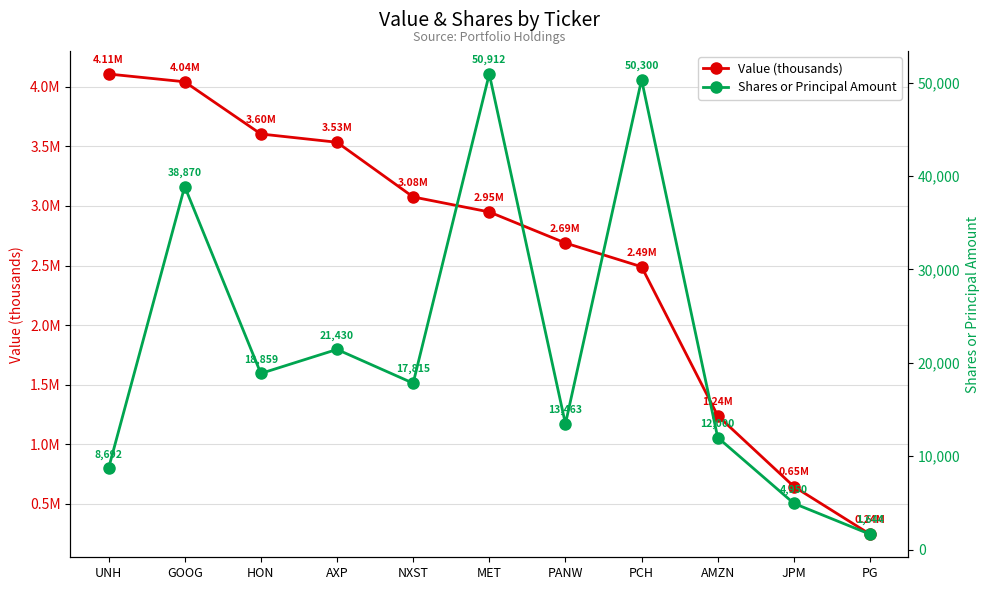

Where is Value (thousands) nearest to the value 2176099?

PCH